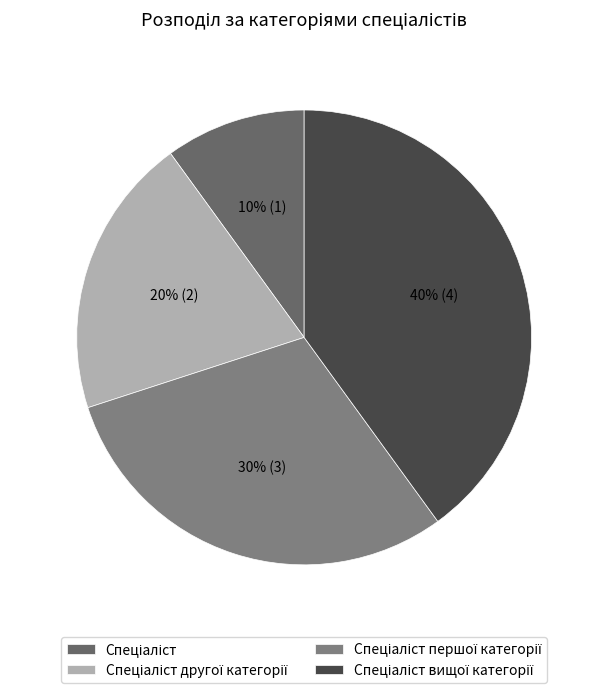

What percentage is NOT represented by Спеціаліст?

90.0%